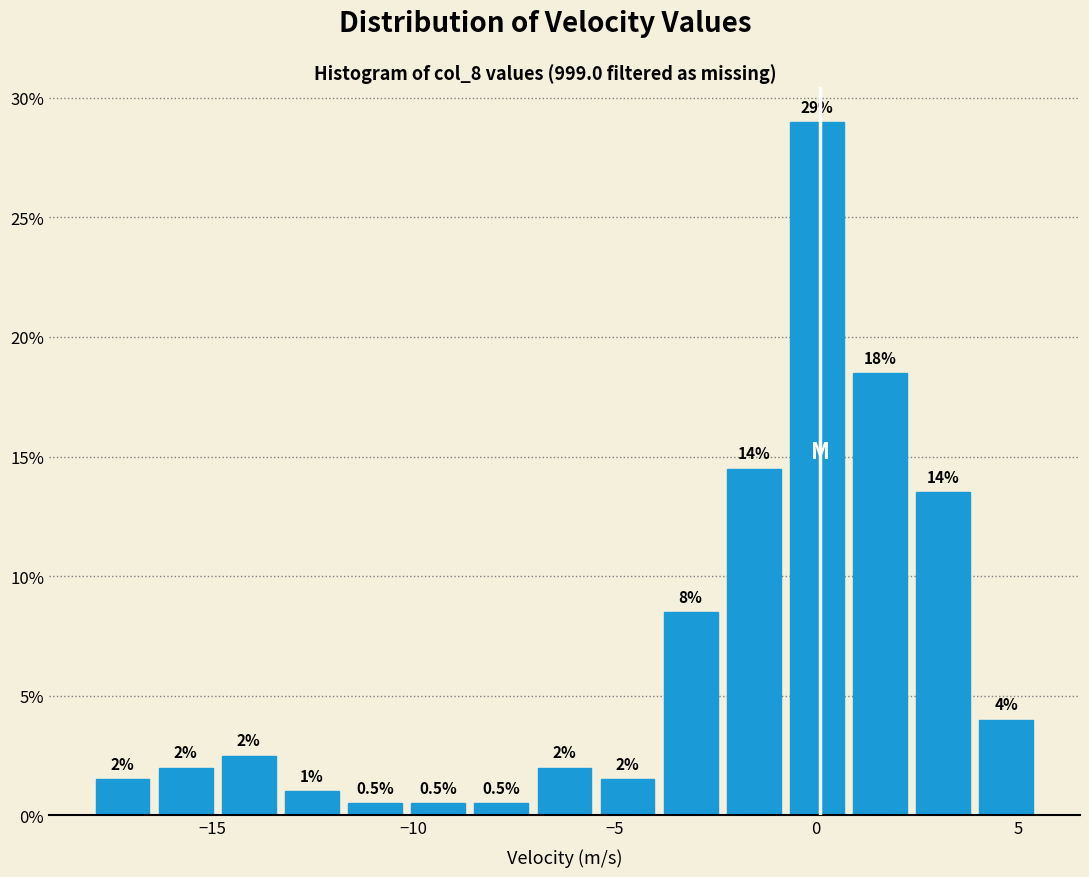

Read against the x-axis, roughly where is the centre of the tallest bar?

0.0